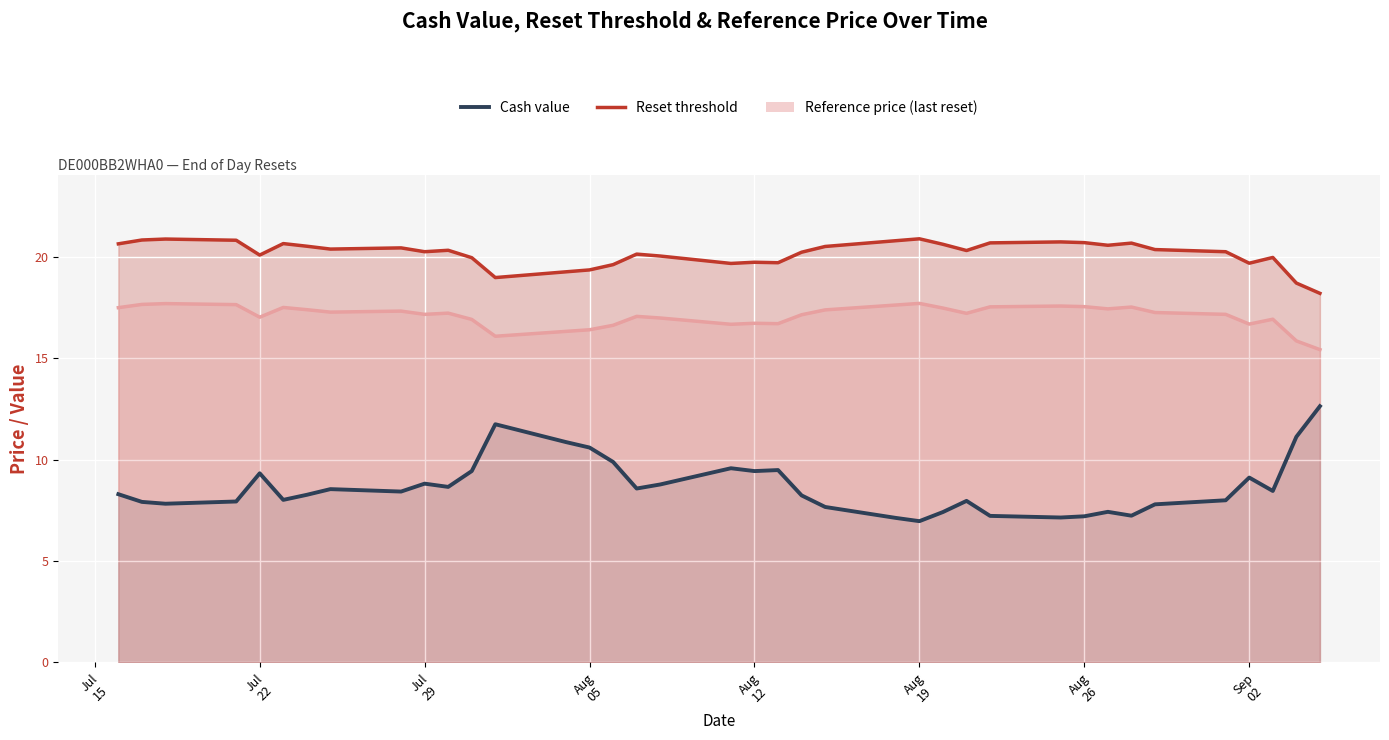

True or false: the data shows 4.5 at 22.

False